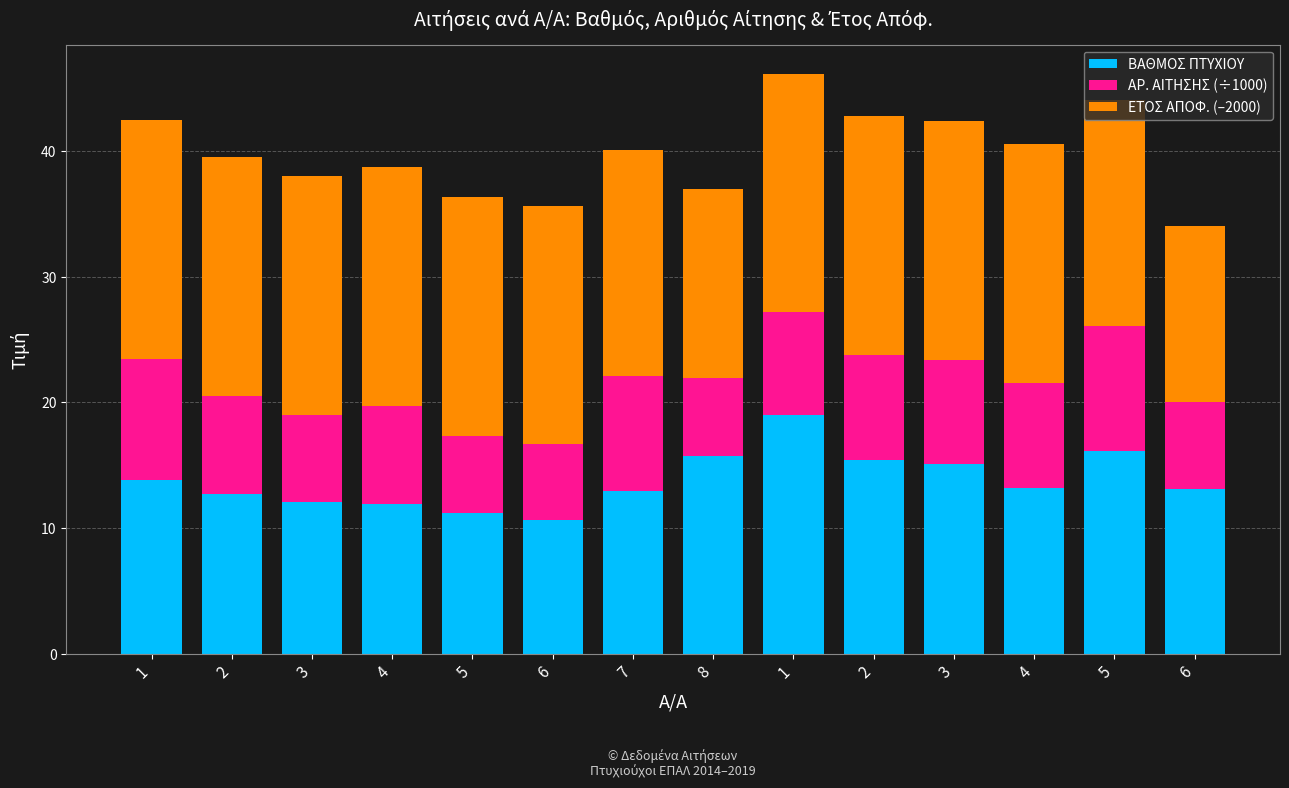

How many bars are there in total?

14